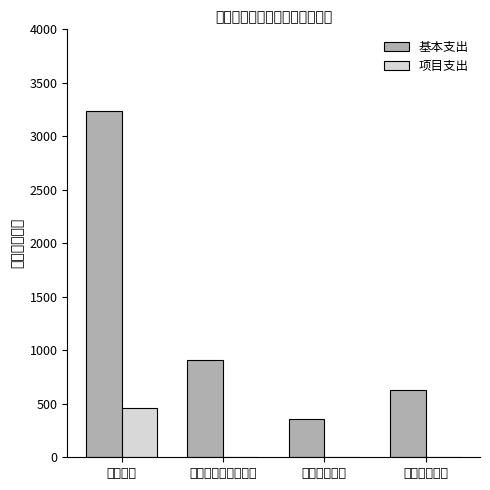

Where is 基本支出 nearest to the value 1800?

社会保障和就业支出